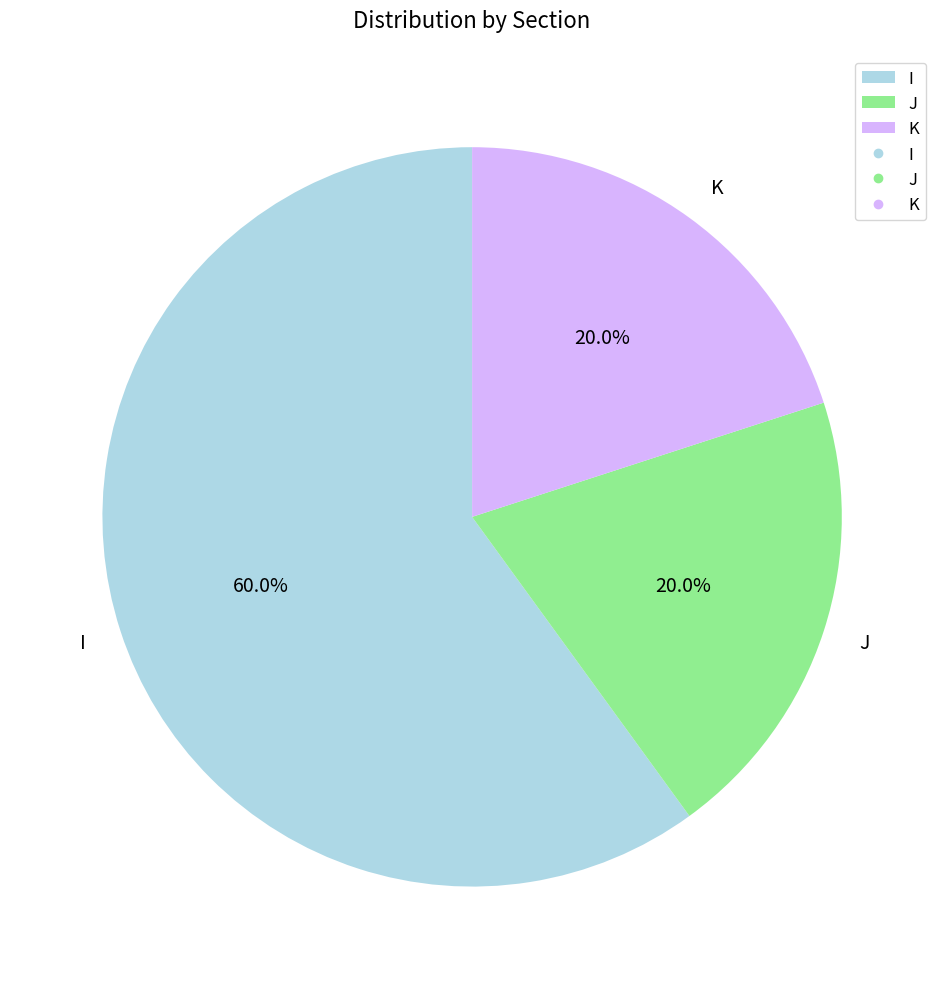

Is it true that I is 60% of the pie?

True